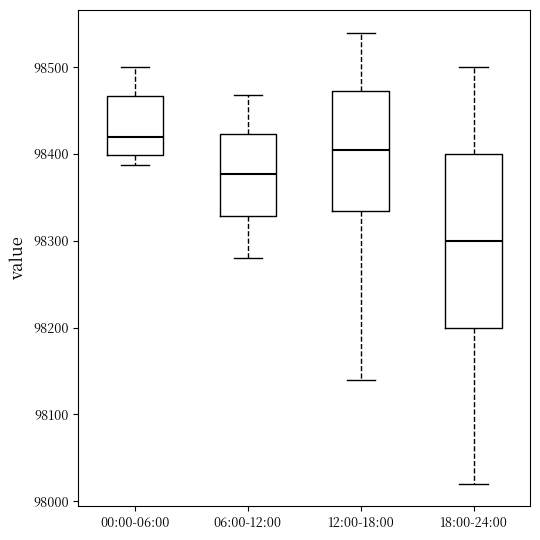

Which box's median line is the lowest?

18:00-24:00